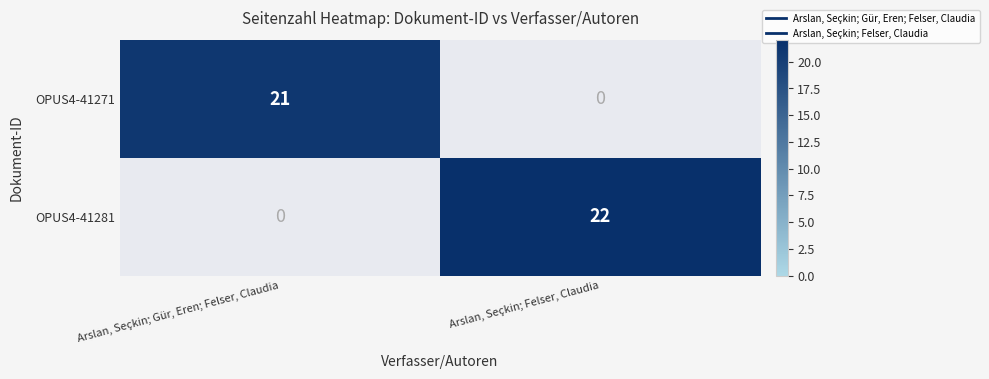

Count the number of categories in the chart.

2